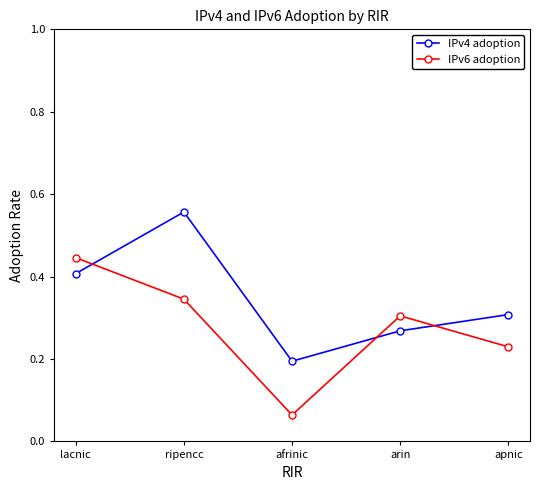

Where do IPv4 adoption and IPv6 adoption first cross each other?

lacnic and ripencc